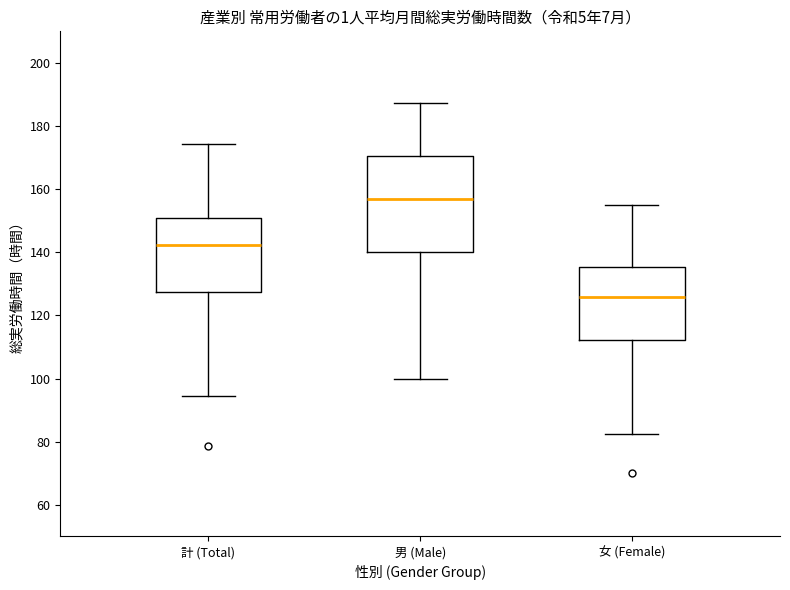

Reading left to right, transcribe this box plot: for each box, give where its median line is, the range the box spans, and where its two whiskers end, as read against the y-axis. The values are not printed on the chart, so give them approximately, as read against the axis.

計 (Total): median 142, box 128 to 152, whiskers 94 to 174
男 (Male): median 156, box 140 to 170, whiskers 100 to 188
女 (Female): median 126, box 112 to 136, whiskers 82 to 156